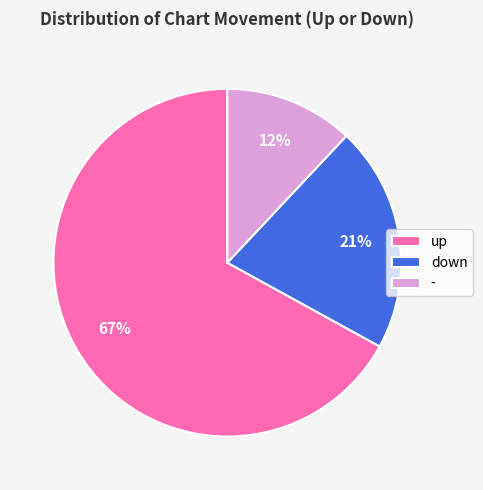

To the nearest percent, what is the average slice percentage?

33%